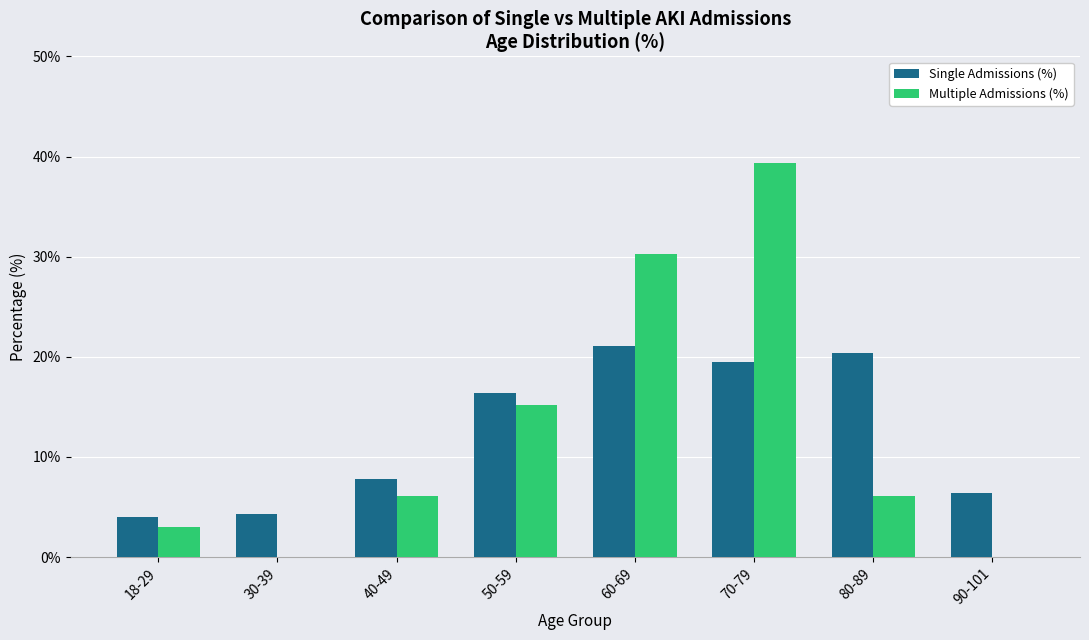

Reading left to right, extract all data points from this chart.

Single Admissions (%): 18-29=4.0	30-39=4.3	40-49=7.8	50-59=16.4	60-69=21.1	70-79=19.5	80-89=20.4	90-101=6.4
Multiple Admissions (%): 18-29=3.0	30-39=0.0	40-49=6.1	50-59=15.2	60-69=30.3	70-79=39.4	80-89=6.1	90-101=0.0